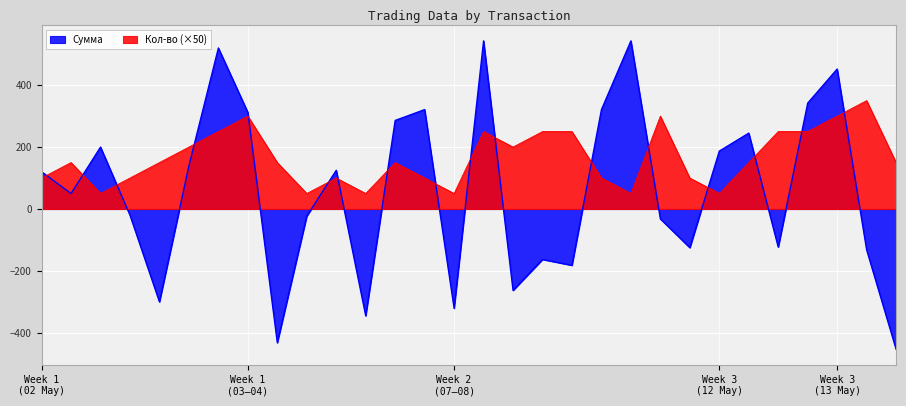

What is the average value of the Сумма series?

60